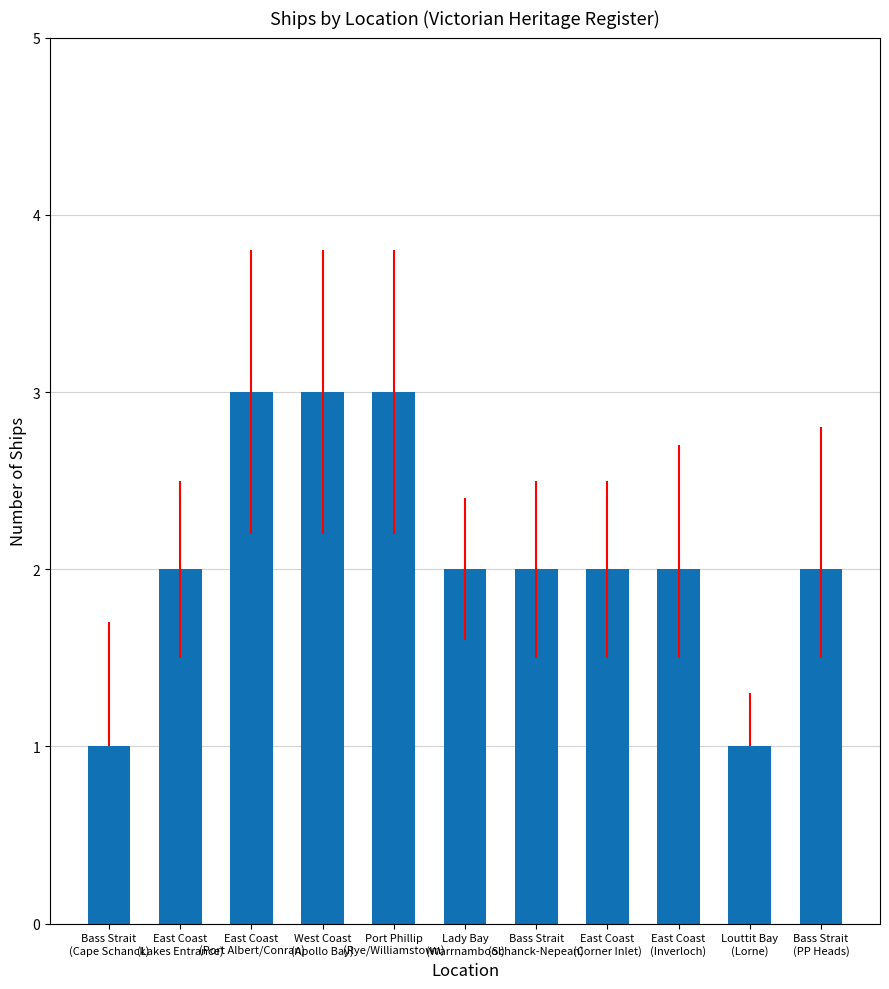

What is the label of the 8th bar from the right?

West Coast
(Apollo Bay)